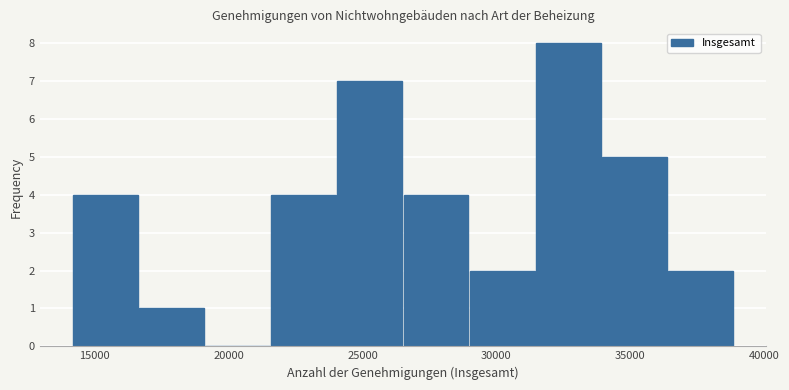

Which range on the x-axis has the tallest bar?

31500 to 34000